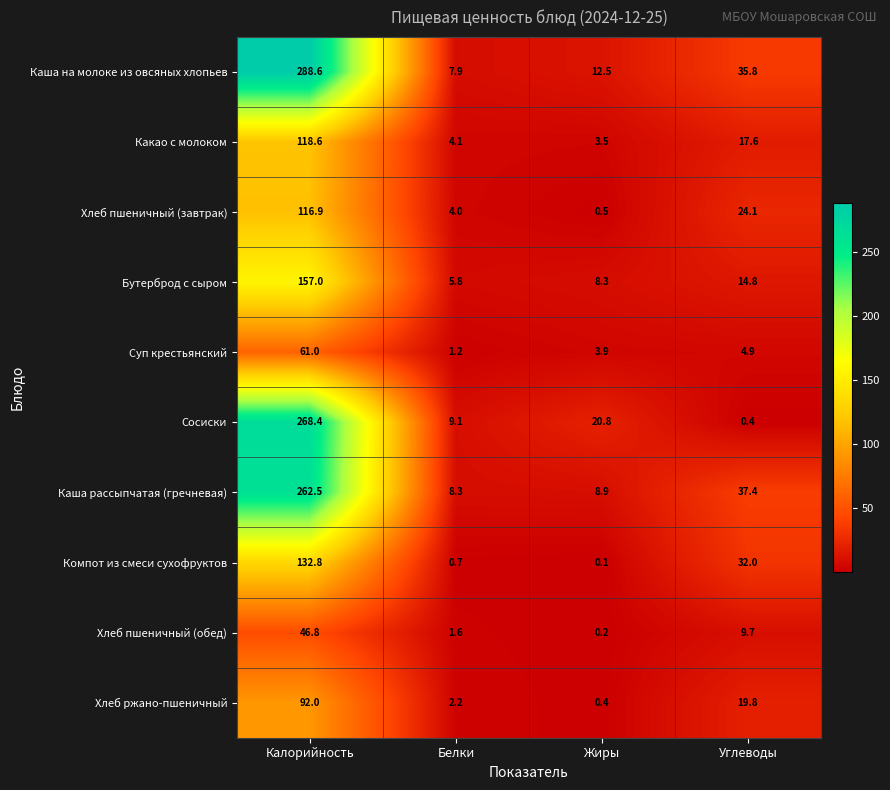

How many categories are shown in the chart?

4